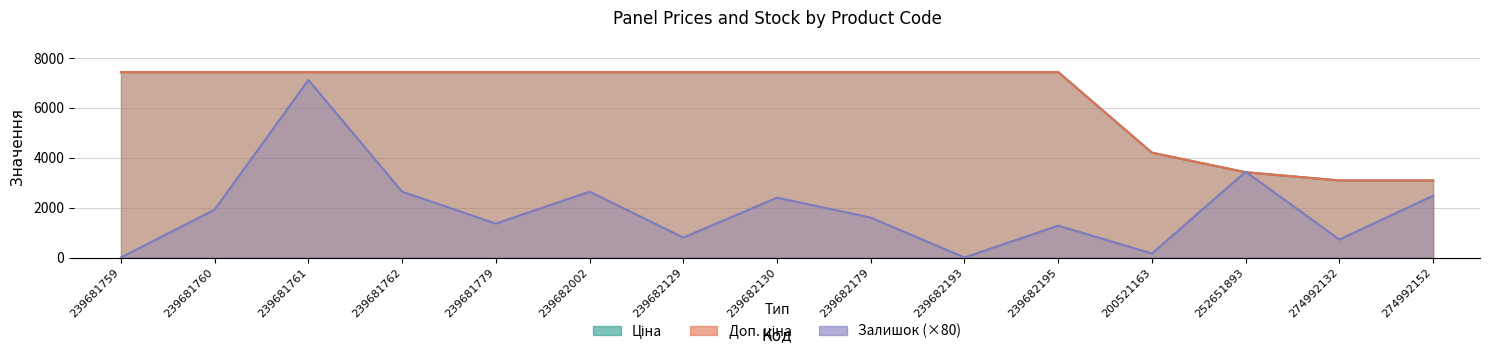

List the labels in order of Ціна value, smallest first.

274992132, 274992152, 252651893, 200521163, 239681759, 239681760, 239681761, 239681762, 239681779, 239682002, 239682129, 239682130, 239682179, 239682193, 239682195